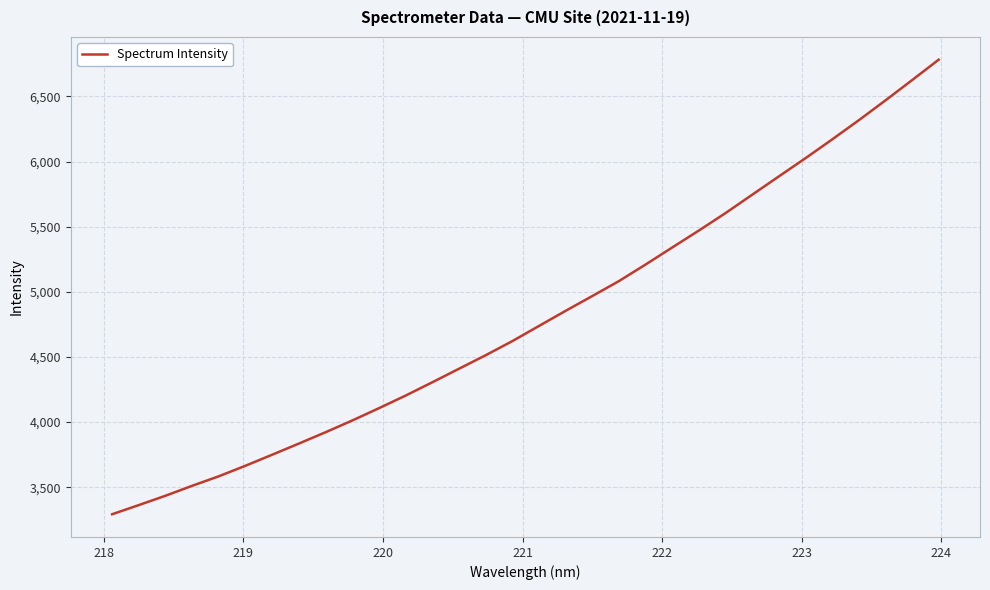

What is the difference between the maximum and minimum values?

3489.8